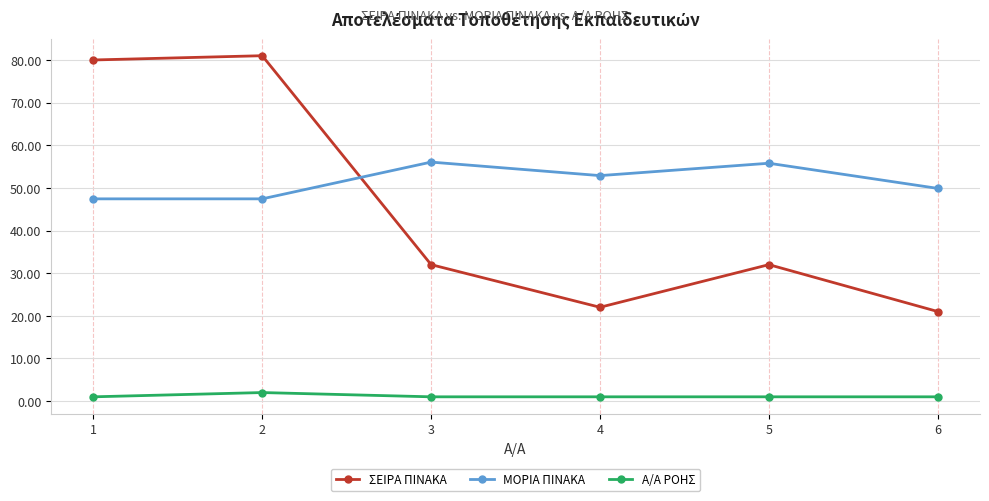

True or false: Α/Α ΡΟΗΣ has more than 2 points higher than both neighbors.

False